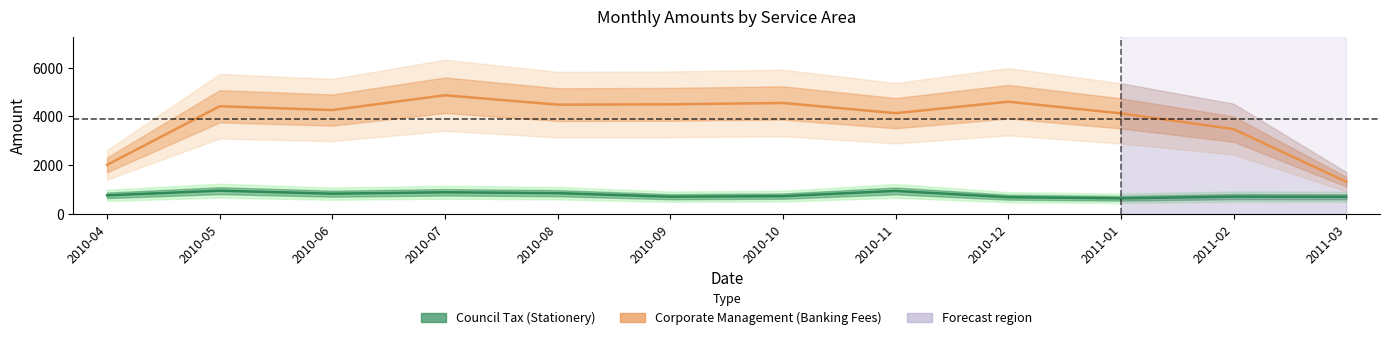

Is it true that Council Tax (Stationery) equals 941.8 at 2010-11?

True